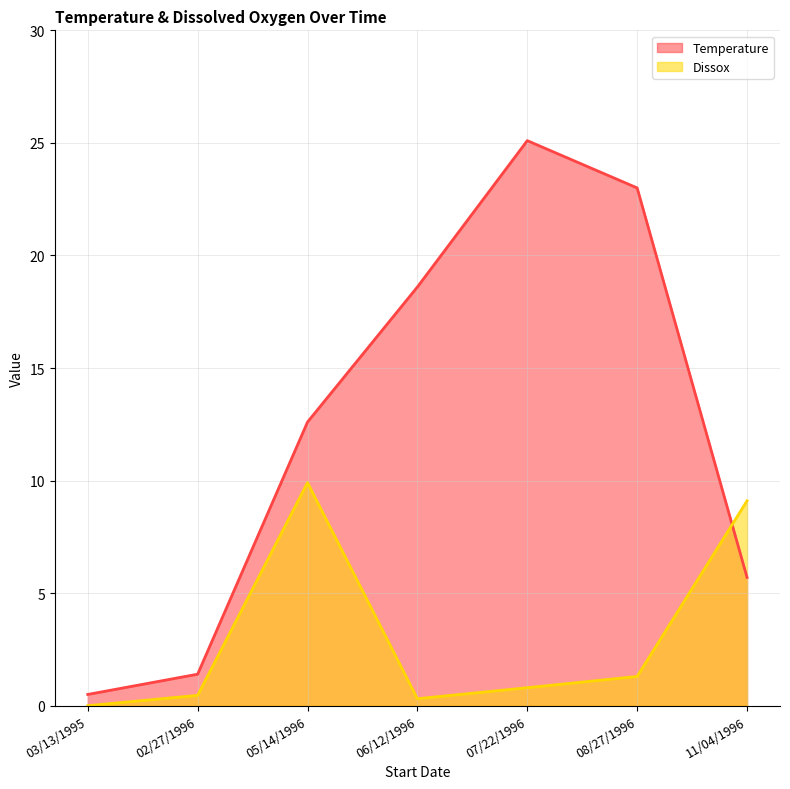

Reading right to left, transcribe all the data shown in this chart.

Temperature: 5.7	23.0	25.1	18.6	12.6	1.4	0.5
Dissox: 9.1	1.3	0.8	0.3	9.9	0.5	0.0